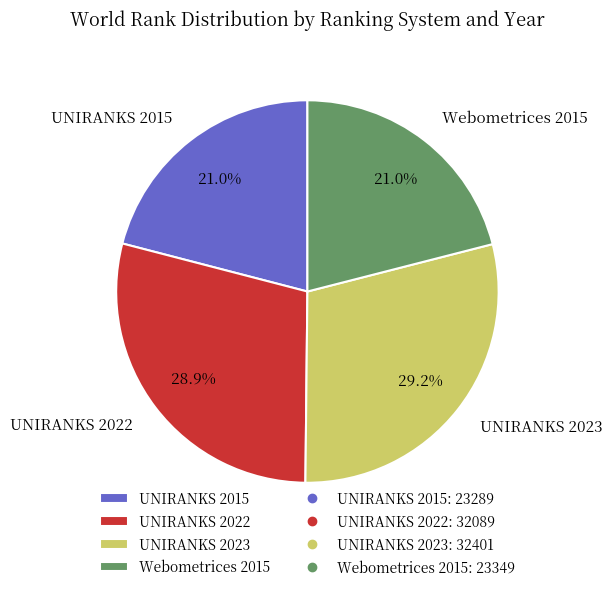

Is it true that UNIRANKS 2015 is 9% of the pie?

False